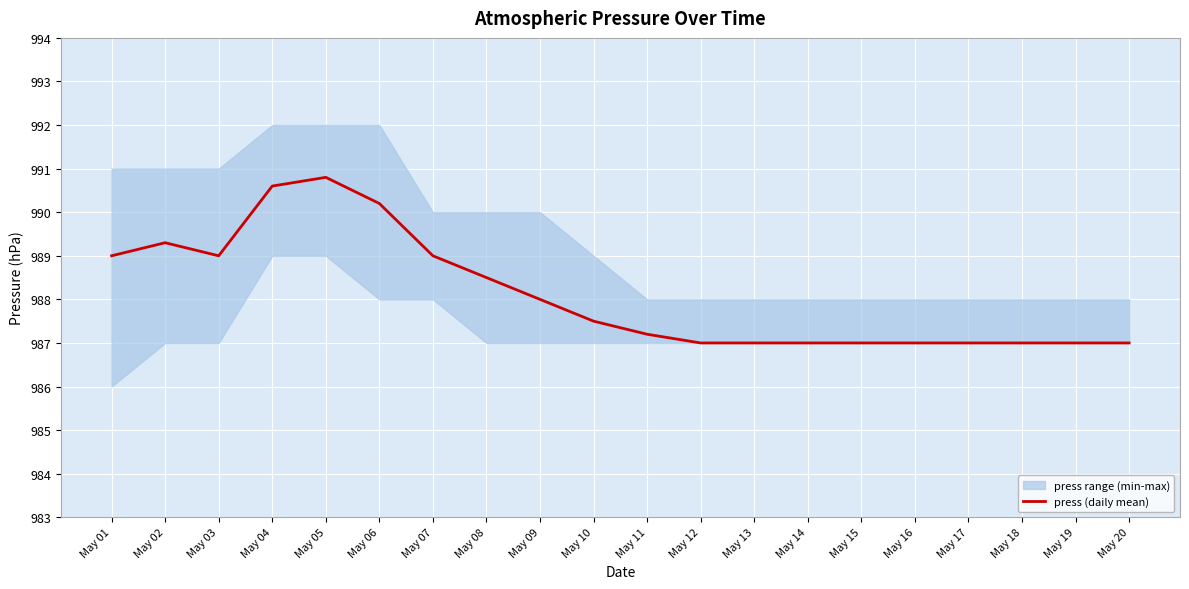

At which category does the chart reach its peak across all series?

May 05